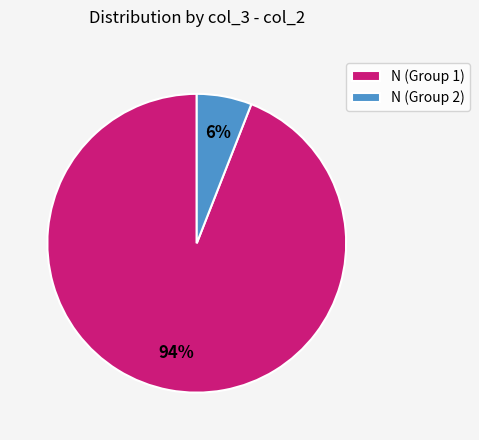

Which has a higher value, N (Group 1) or N (Group 2)?

N (Group 1)